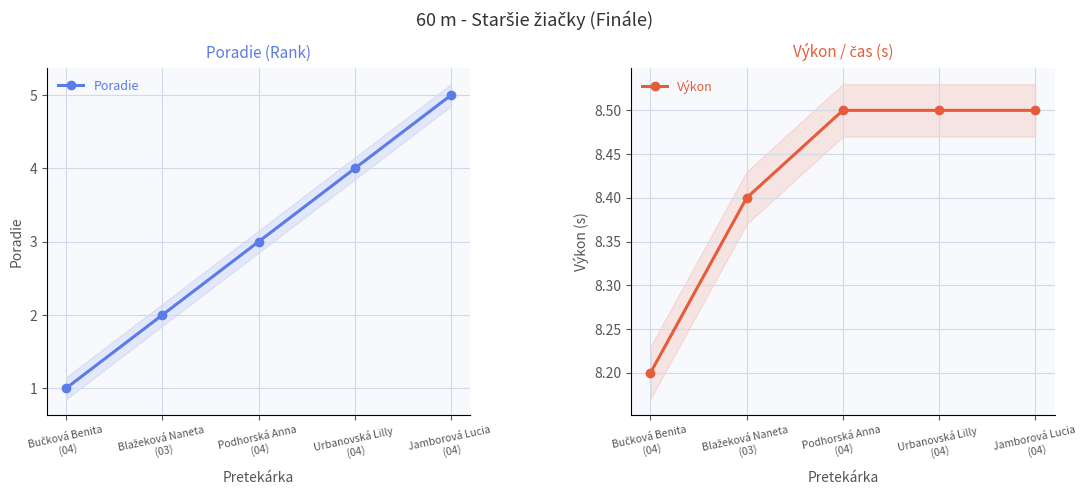

What is the sum of the Poradie values at Urbanovská Lilly
(04) and Podhorská Anna
(04)?

7